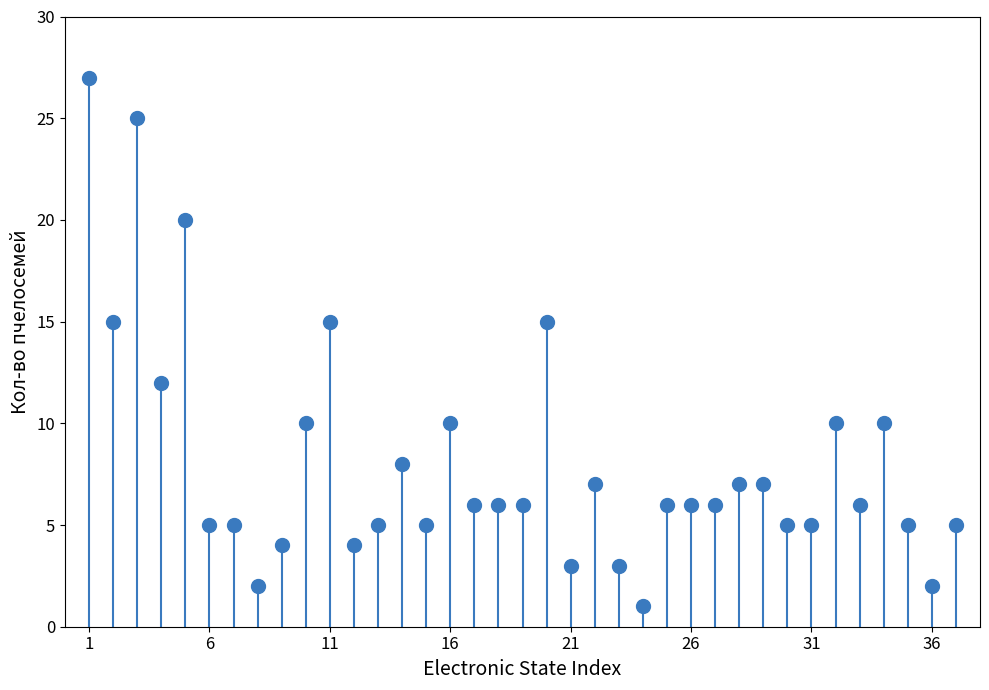

What is the smallest value displayed?

1